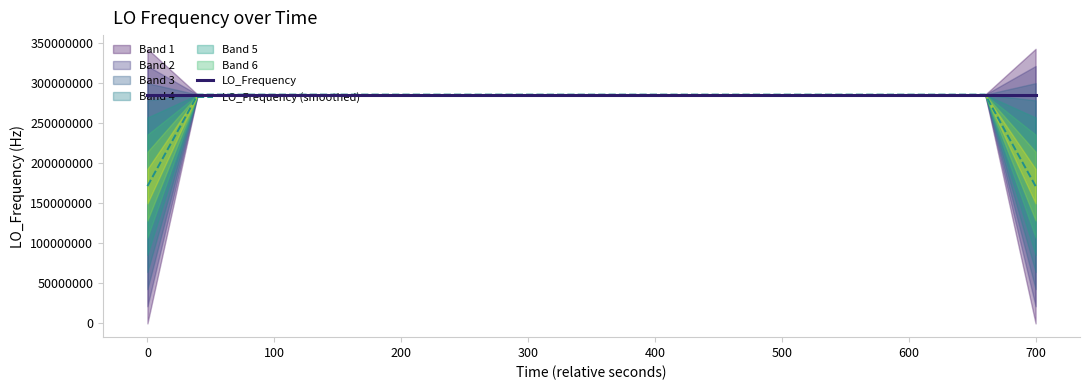

Which series ends up on top after the final intersection of LO_Frequency (smoothed) and LO_Frequency?

LO_Frequency